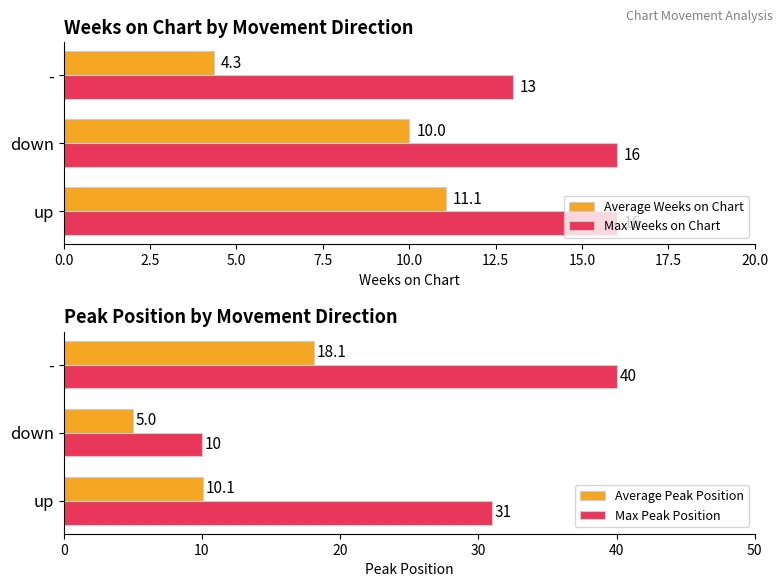

How many Max Peak Position values are between 10 and 40?

3